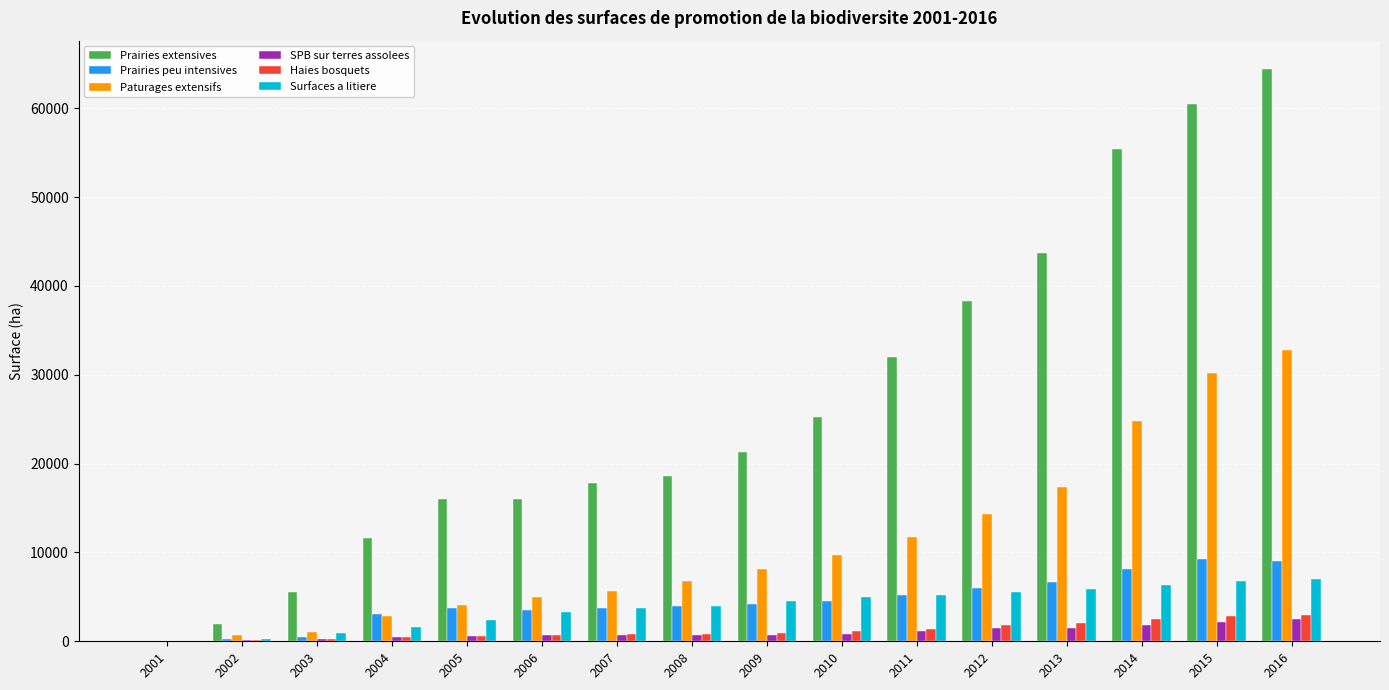

What is the spread (max minus min) of values at 2015?

58313.4